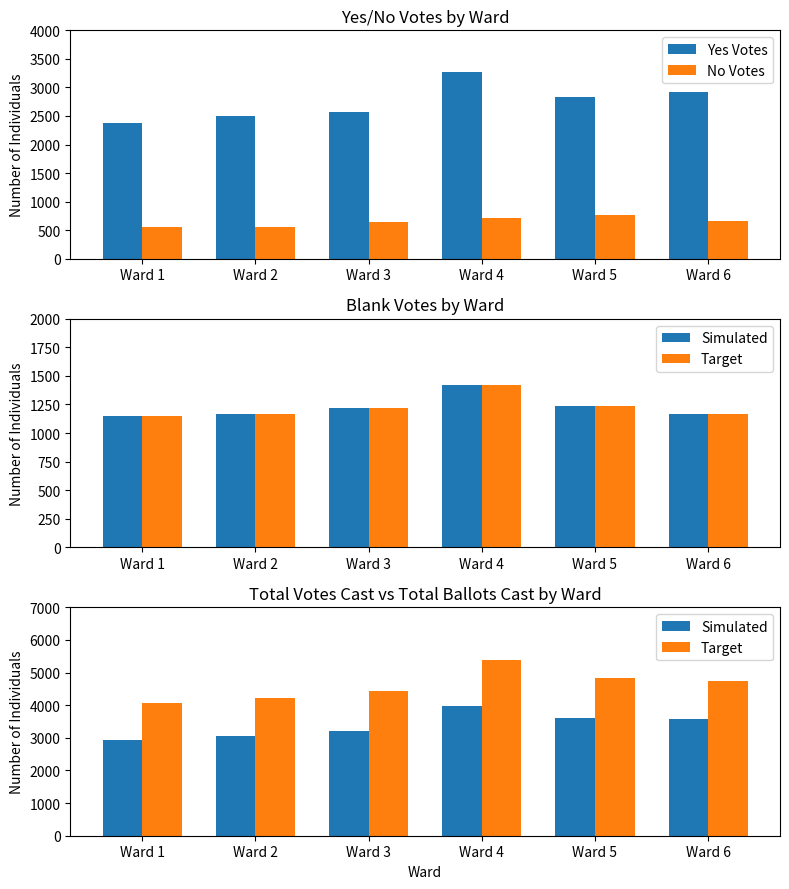

What is the sum of the Yes Votes values at Ward 3 and Ward 4?

5830